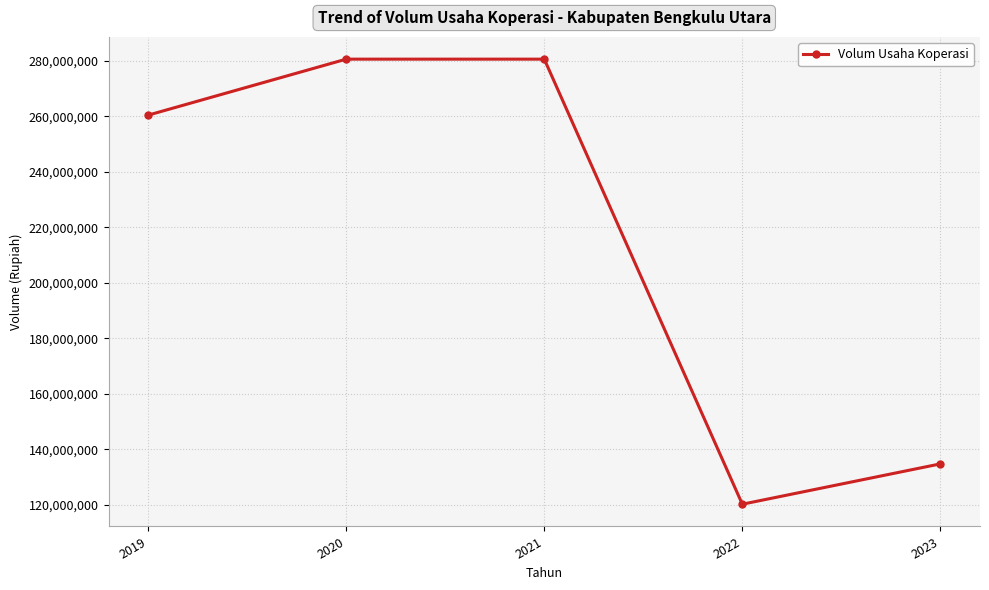

What is the maximum value shown in the chart?

280611170